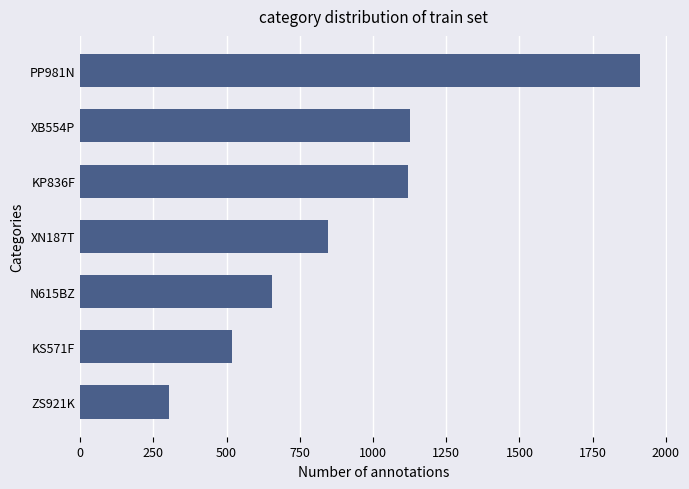

What is the average value?

926